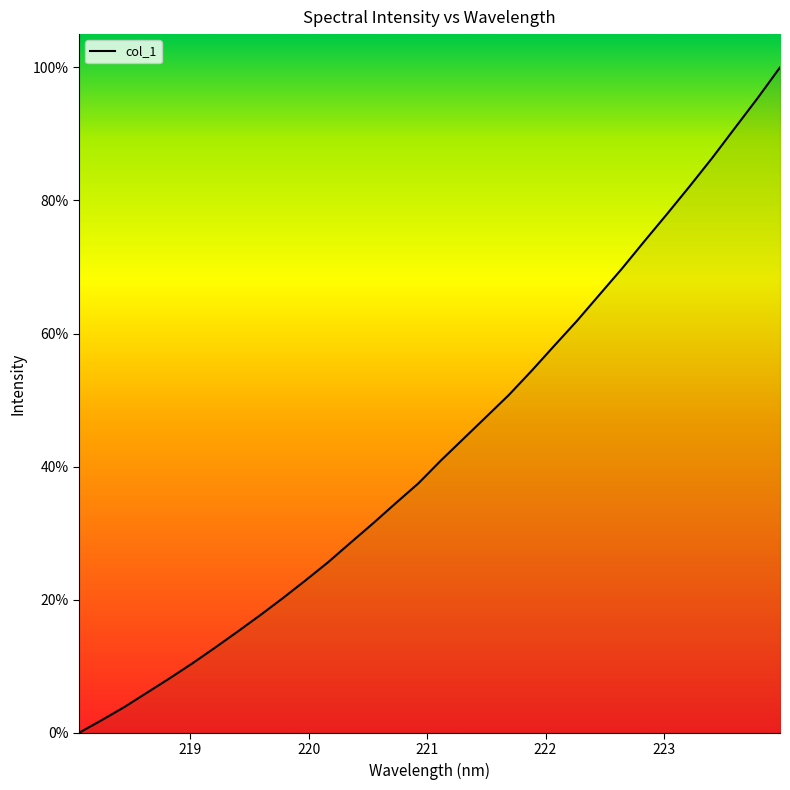

What is the average value?

43.0